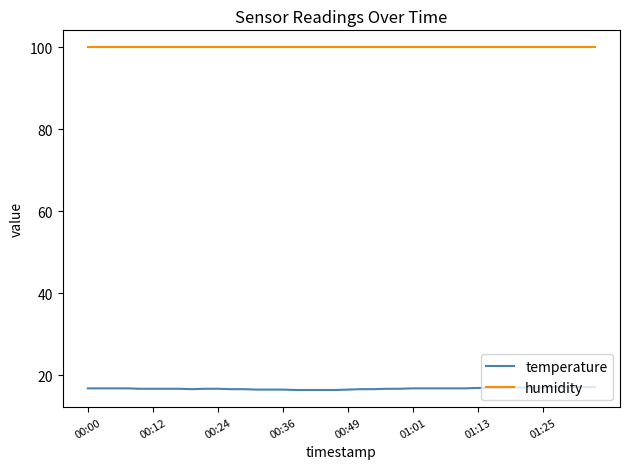

How many distinct data groups are displayed?

2